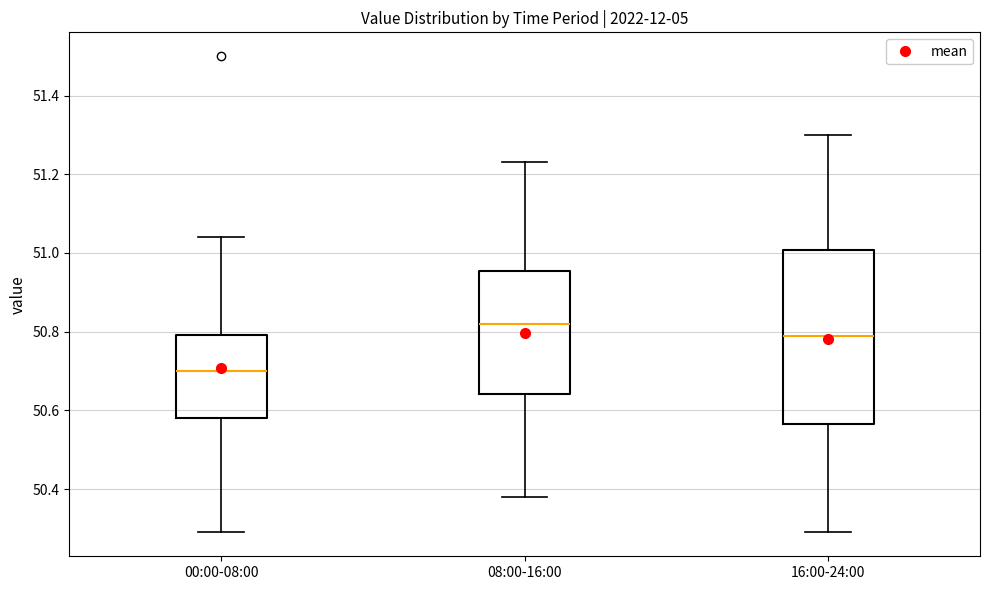

Which box's median line is the lowest?

00:00-08:00